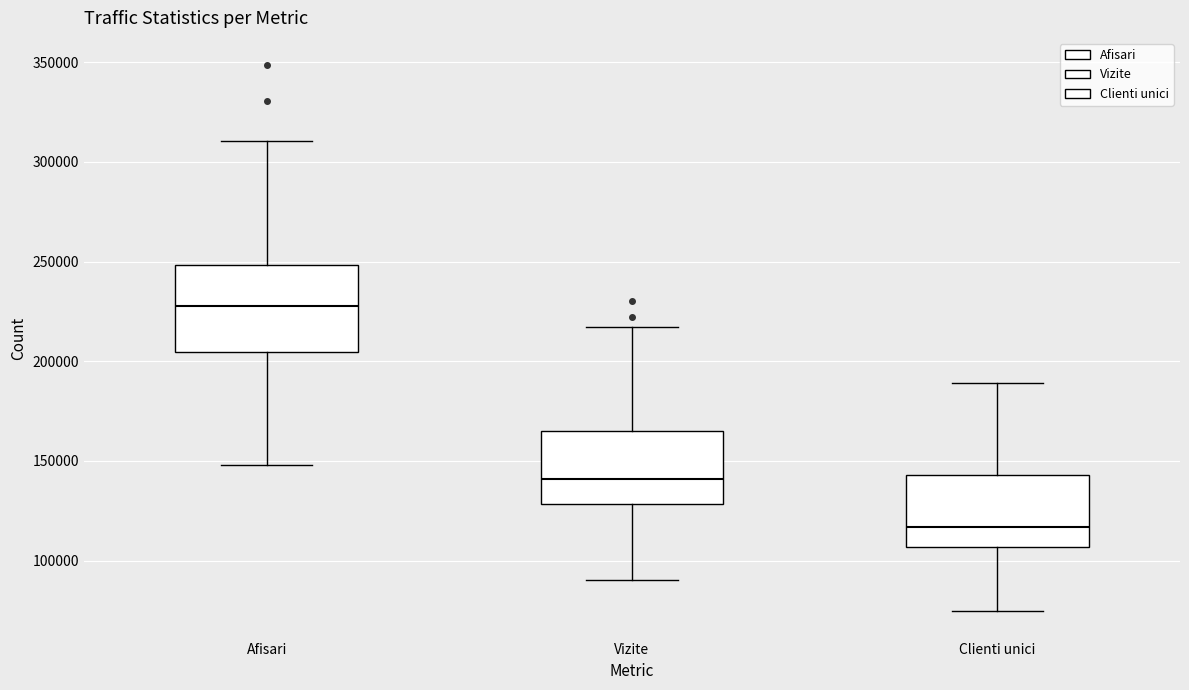

Which box is the tallest, from its lower edge to its upper edge?

Afisari